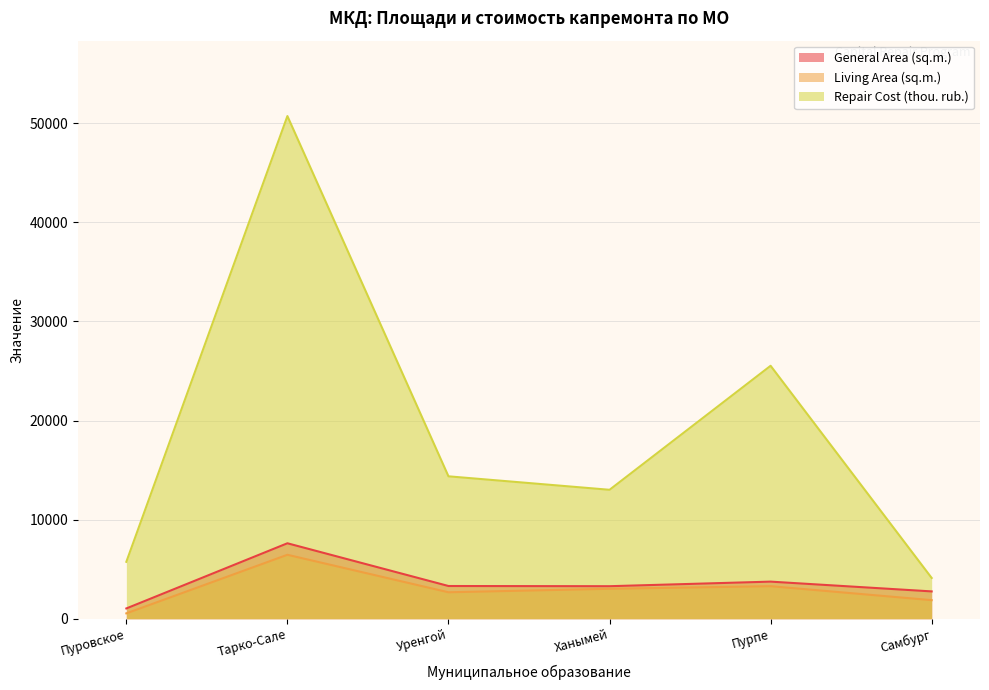

List the series in order of their peak value, lowest first.

Living Area (sq.m.), General Area (sq.m.), Repair Cost (thou. rub.)